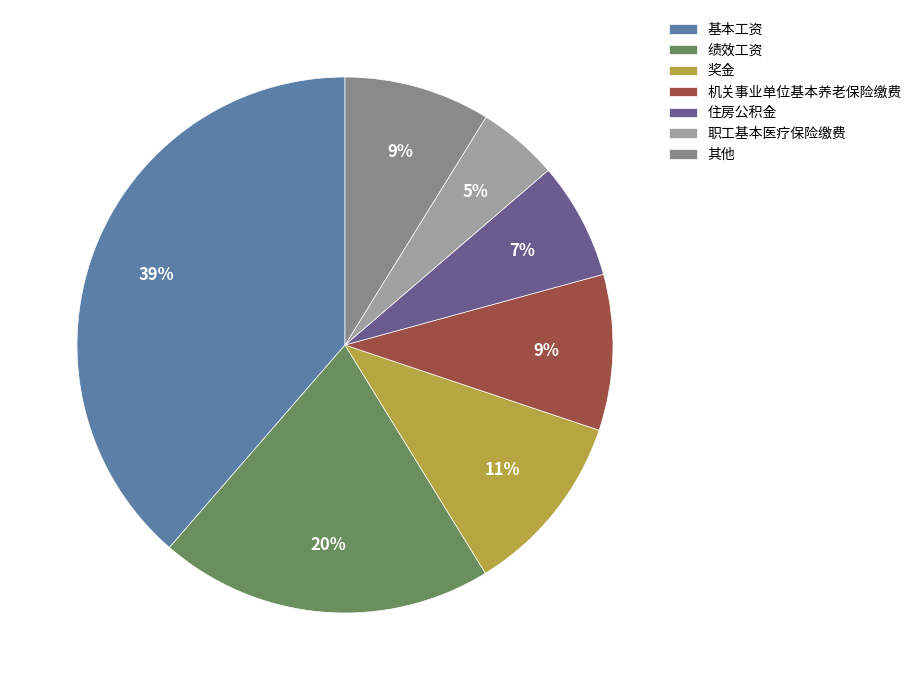

Count the number of slices in the pie.

7